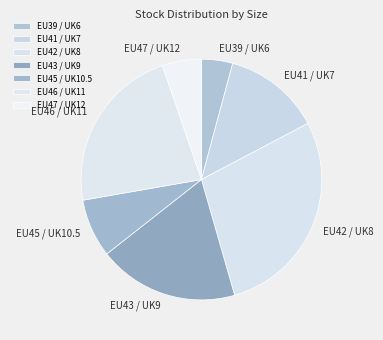

Which has a higher value, EU46 / UK11 or EU42 / UK8?

EU42 / UK8